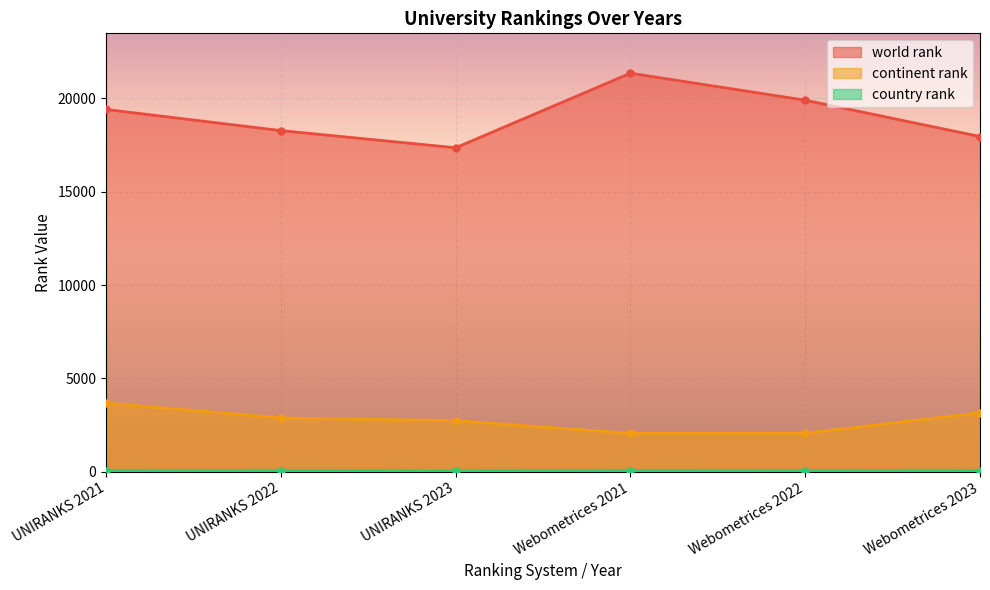

Count the country rank values in the range 49 to 62.

5